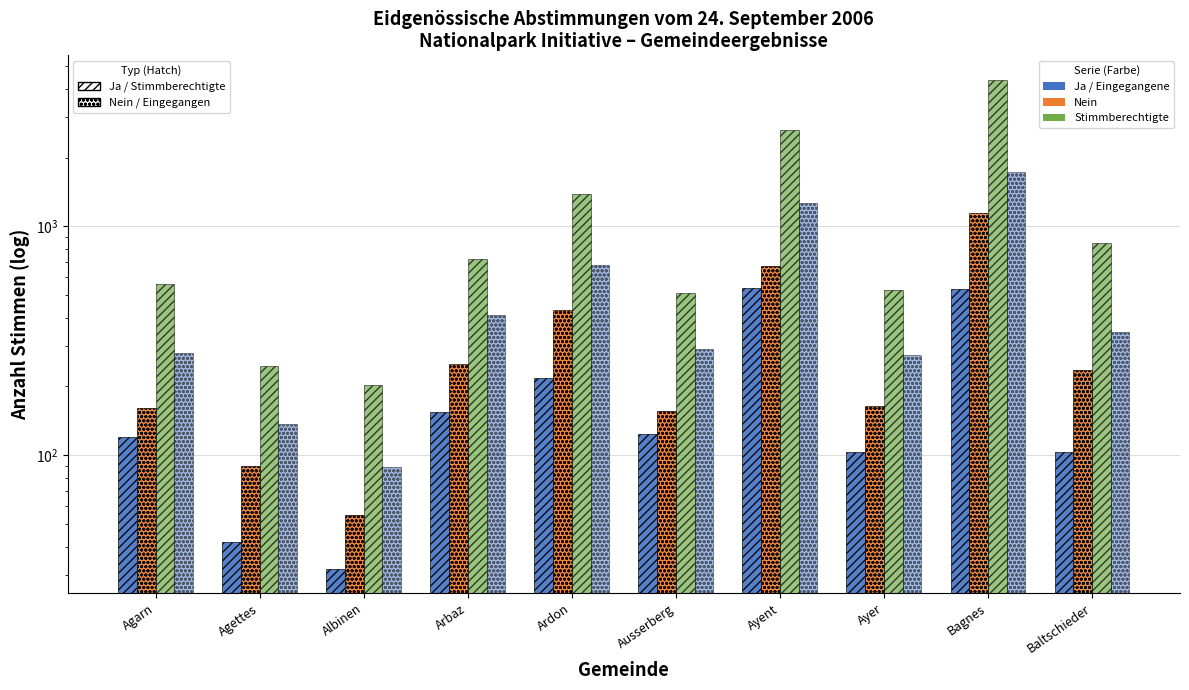

How many bars are there in total?

40